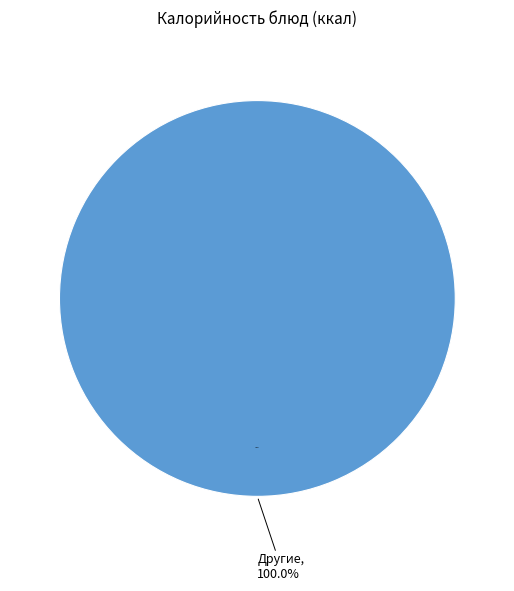

To the nearest percent, what is the difference between the Тефтели с соусом and Каша пшенная slice percentages?

6%